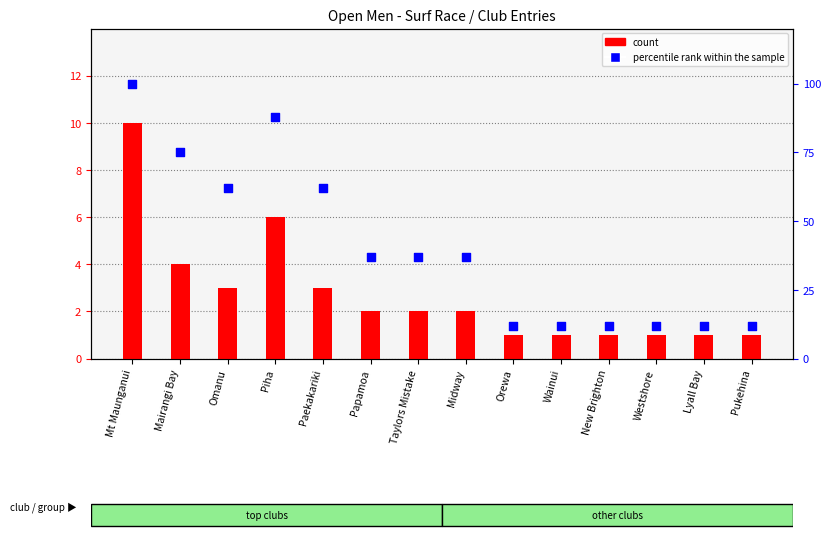

At which category is the sum across all series the highest?

Mt Maunganui